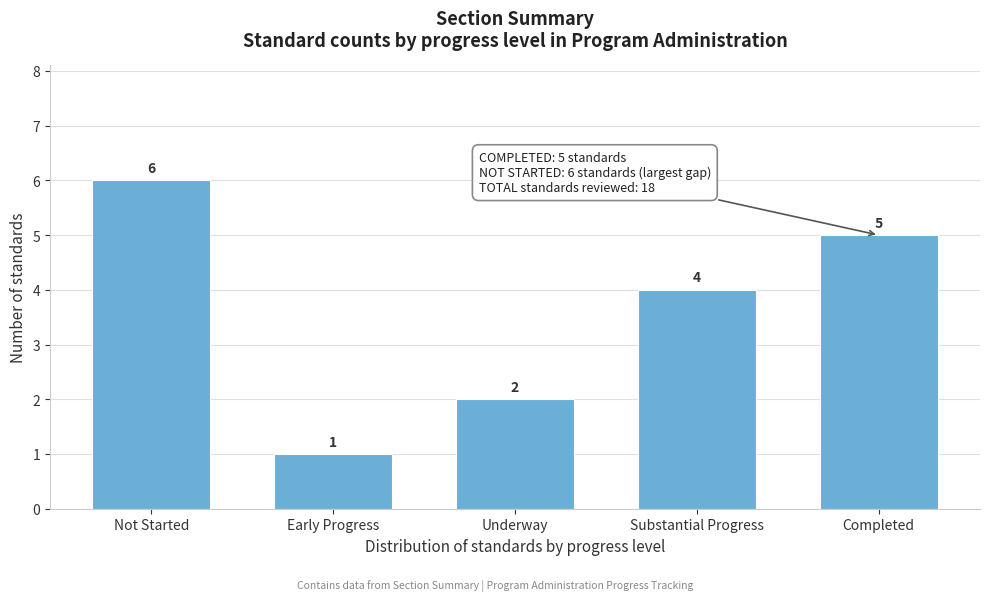

Reading right to left, extract all data points from this chart.

5	4	2	1	6